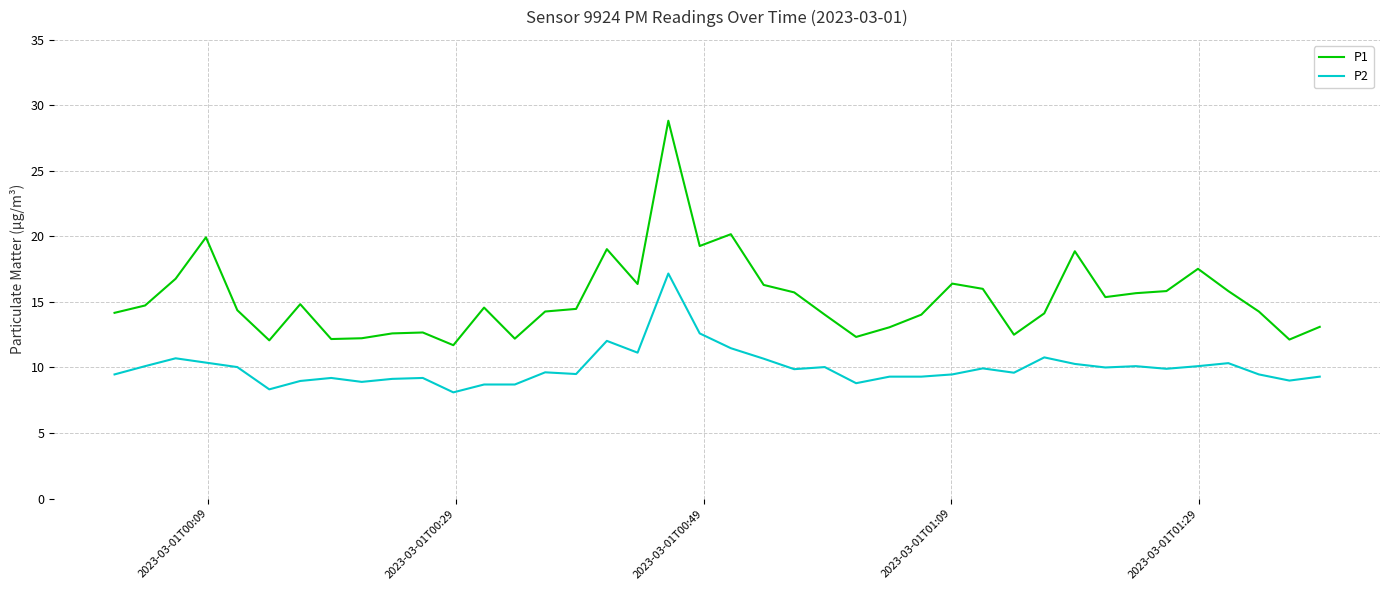

True or false: P1 and P2 intersect in this chart.

False